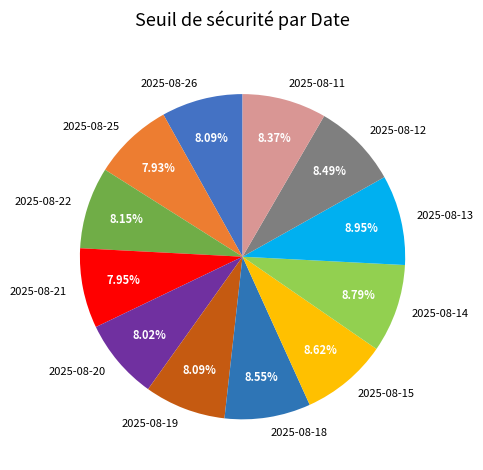

To the nearest percent, what portion does 2025-08-20 represent?

8%